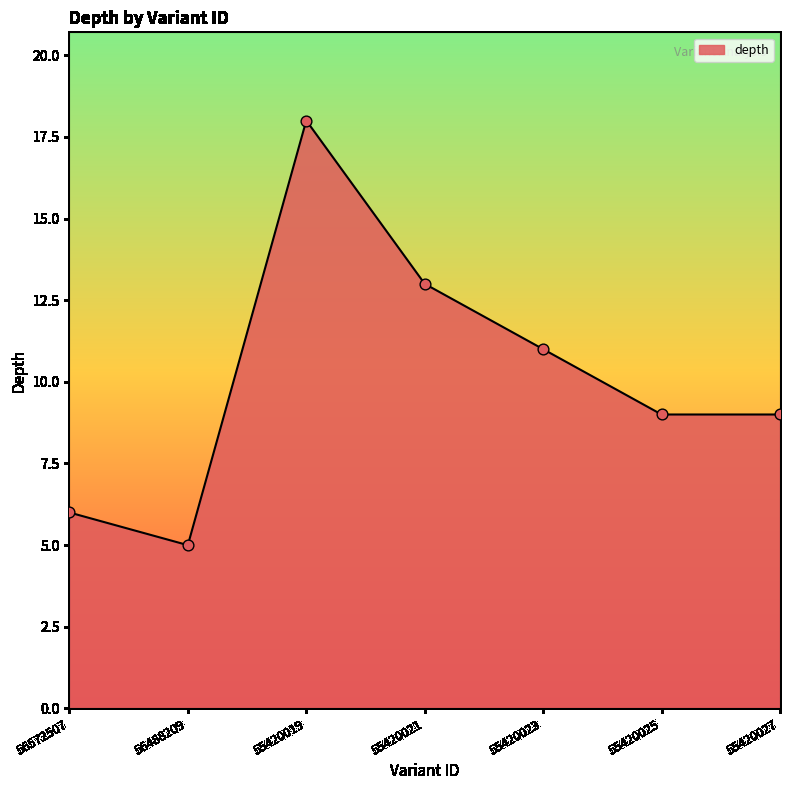

What is the change in value from 55420019 to 55420023?

-7